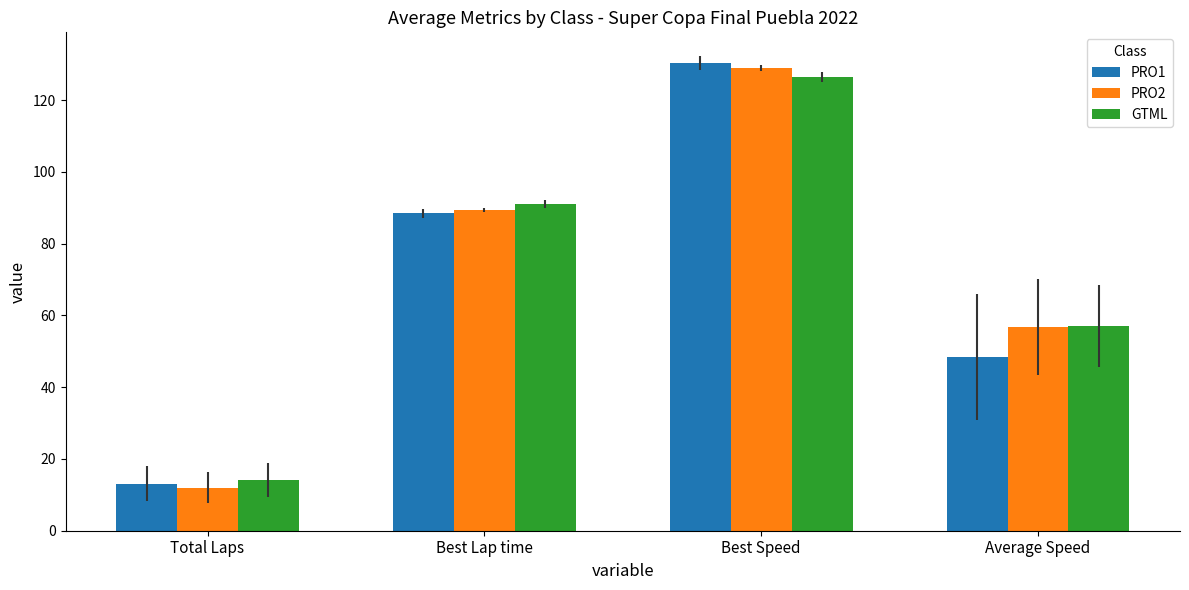

Reading right to left, transcribe all the data shown in this chart.

PRO1: Average Speed=48.4	Best Speed=130.3	Best Lap time=88.4	Total Laps=13.1
PRO2: Average Speed=56.7	Best Speed=129.0	Best Lap time=89.3	Total Laps=12.0
GTML: Average Speed=57.0	Best Speed=126.5	Best Lap time=91.1	Total Laps=14.1